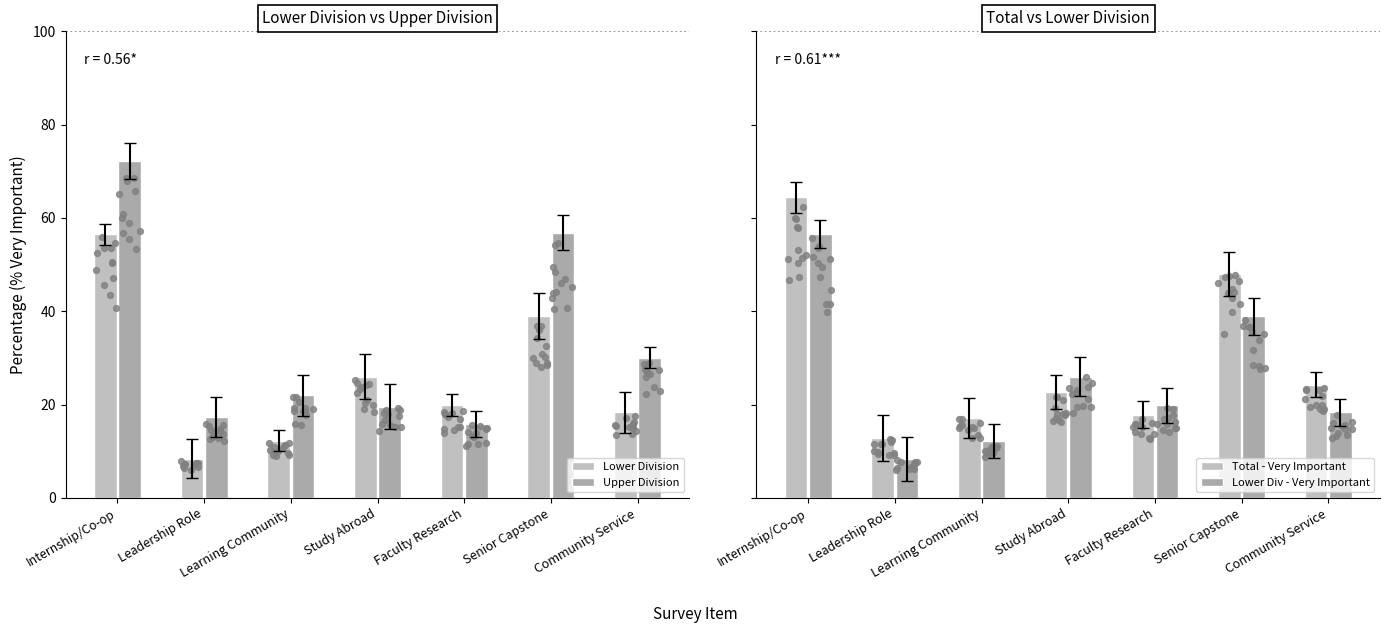

At which category is the sum across all series the highest?

Internship/Co-op